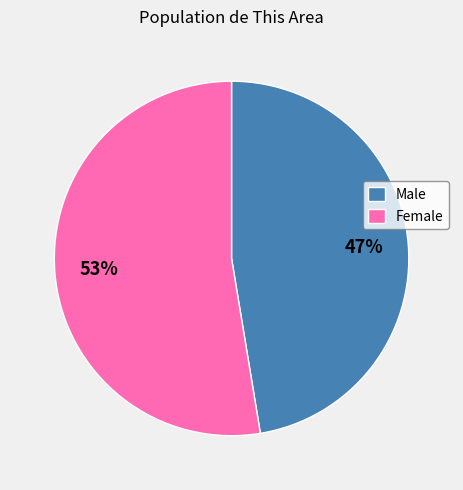

Combined, do Female and Male account for over 50%?

Yes